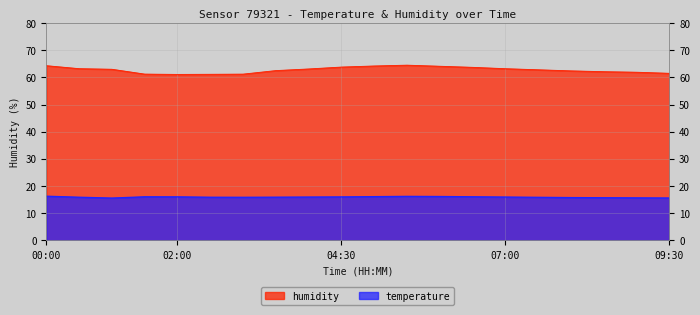

What is the sum of all temperature values?

318.4